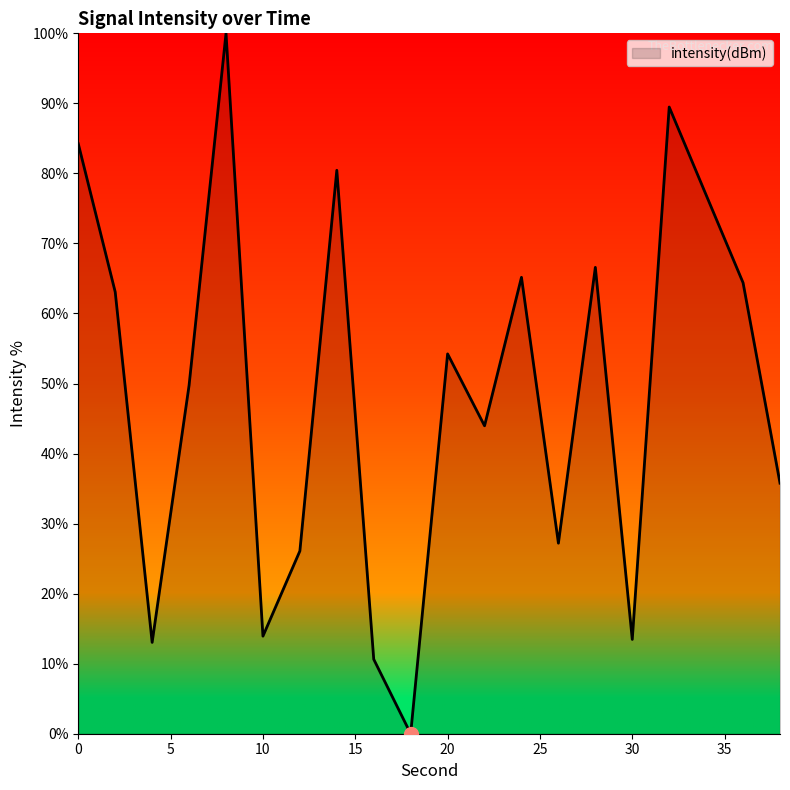

What is the maximum value shown in the chart?

100.0